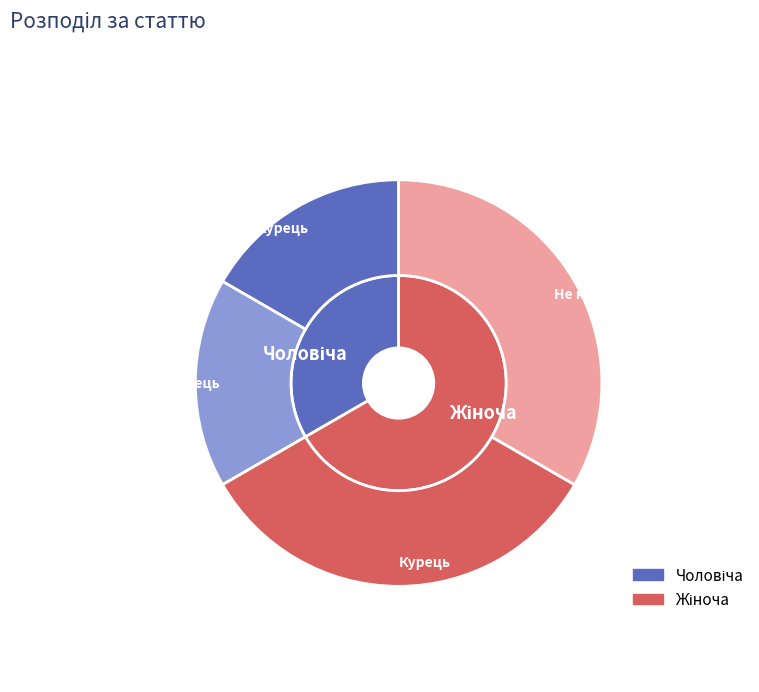

To the nearest percent, what is the average slice percentage?

50%